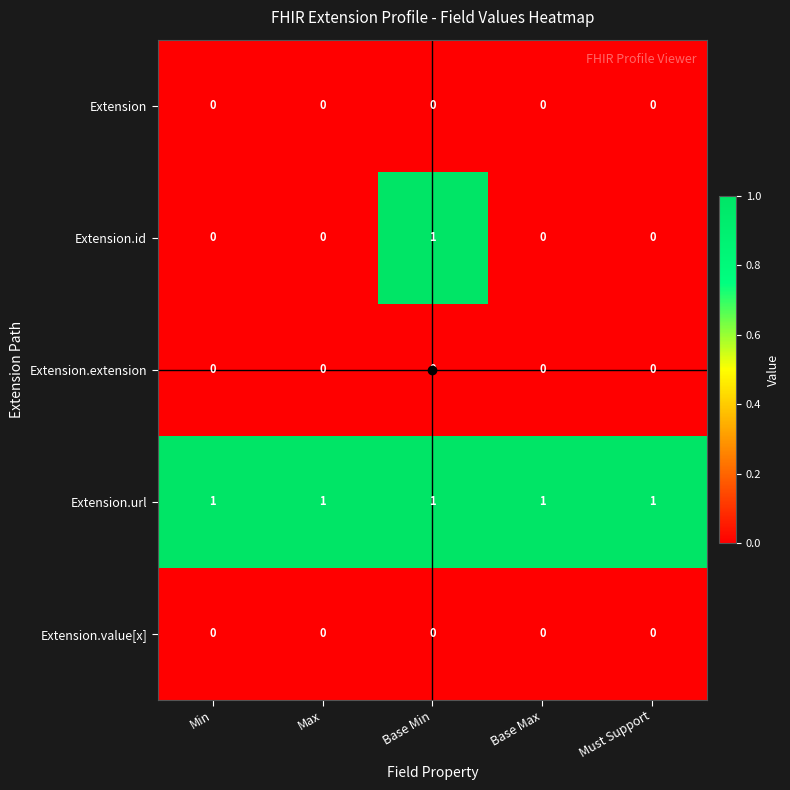

Is it true that Extension equals 0 at Base Max?

True